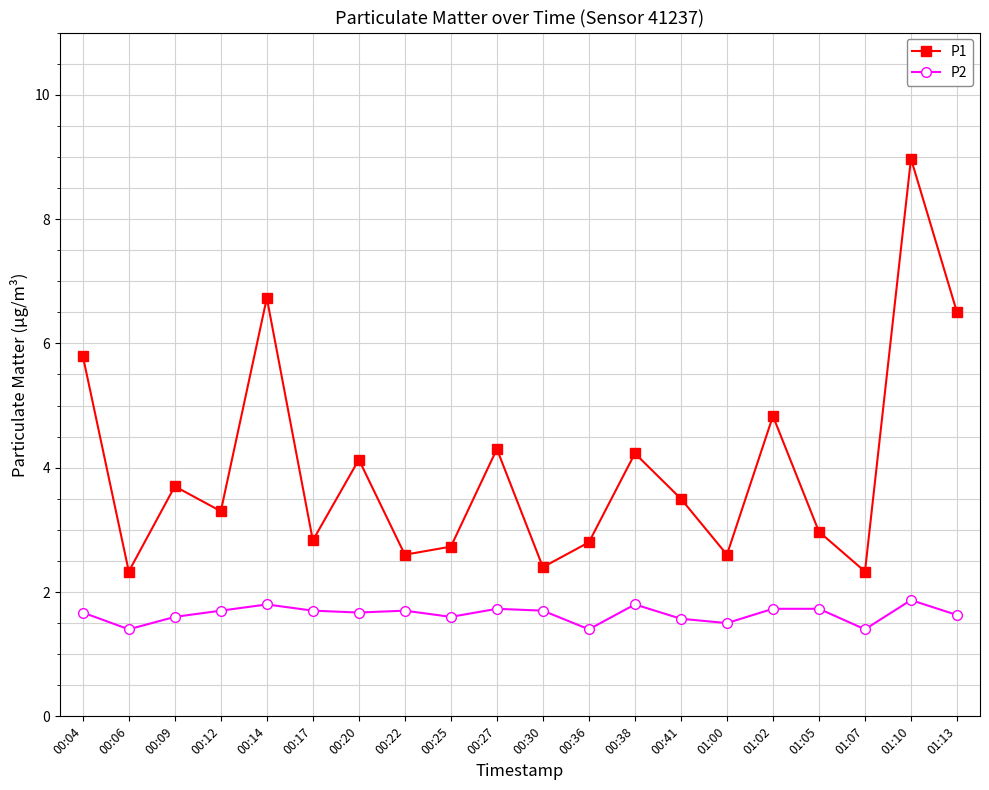

True or false: P2 and P1 intersect in this chart.

False